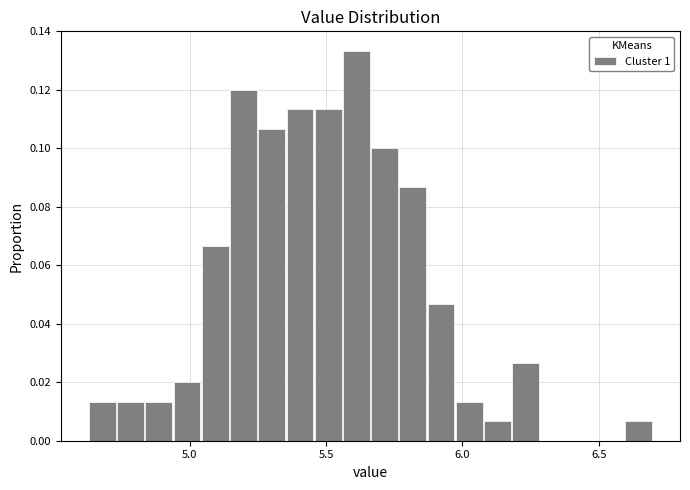

Around what value on the x-axis is the tallest bar? Give the approximate position of its centre, as read against the axis.

5.60